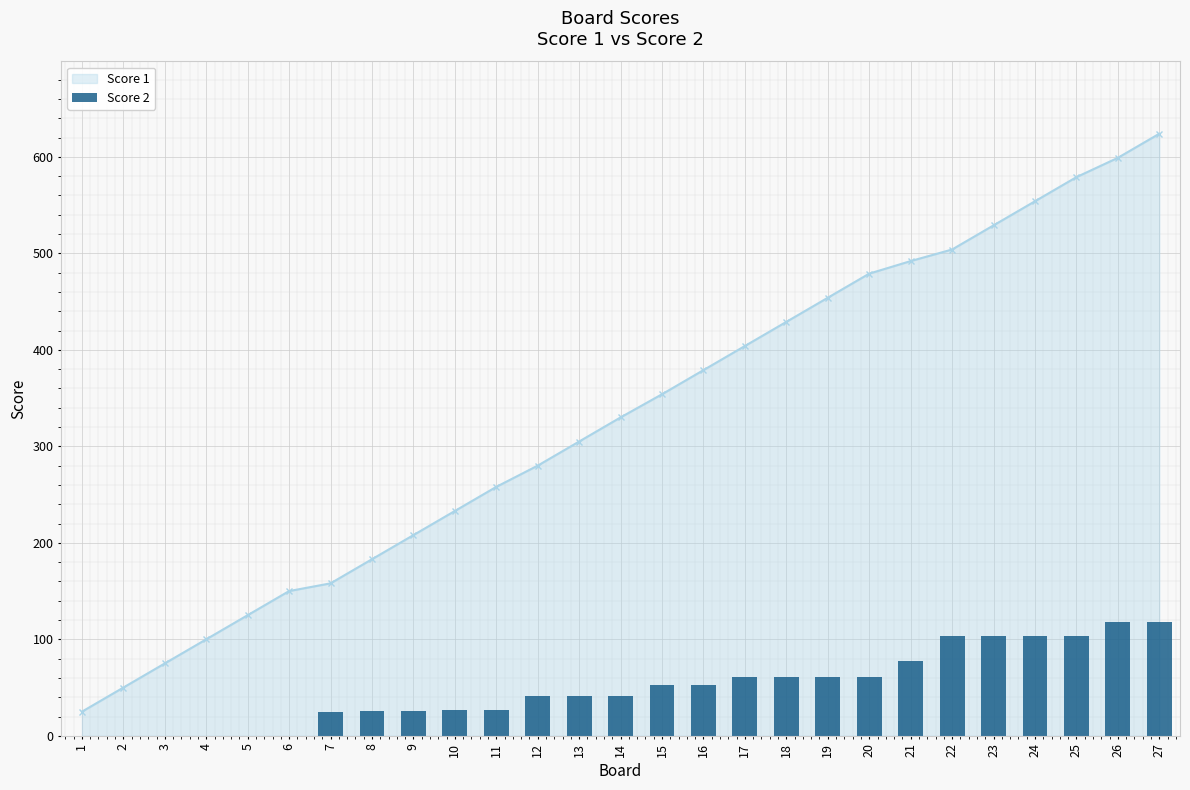

The Score 2 series shows 41 at 12. True or false?

True